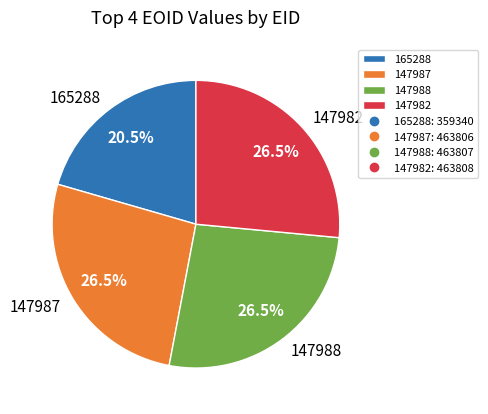

Approximately how many times larger is the value at 147982 compared to 147987?

1.0